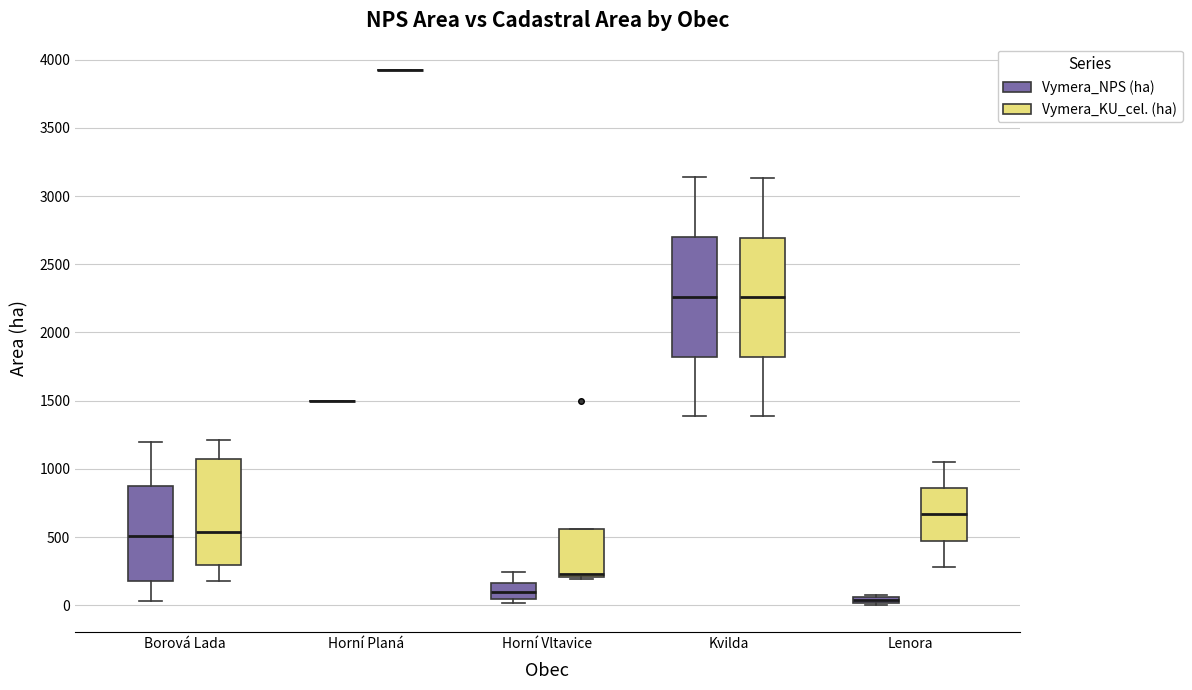

Where is the upper edge of the box for Horní Vltavice (Vymera_KU_cel. (ha)) on the y-axis? The values are not printed on the chart, so give them approximately, as read against the axis.

550